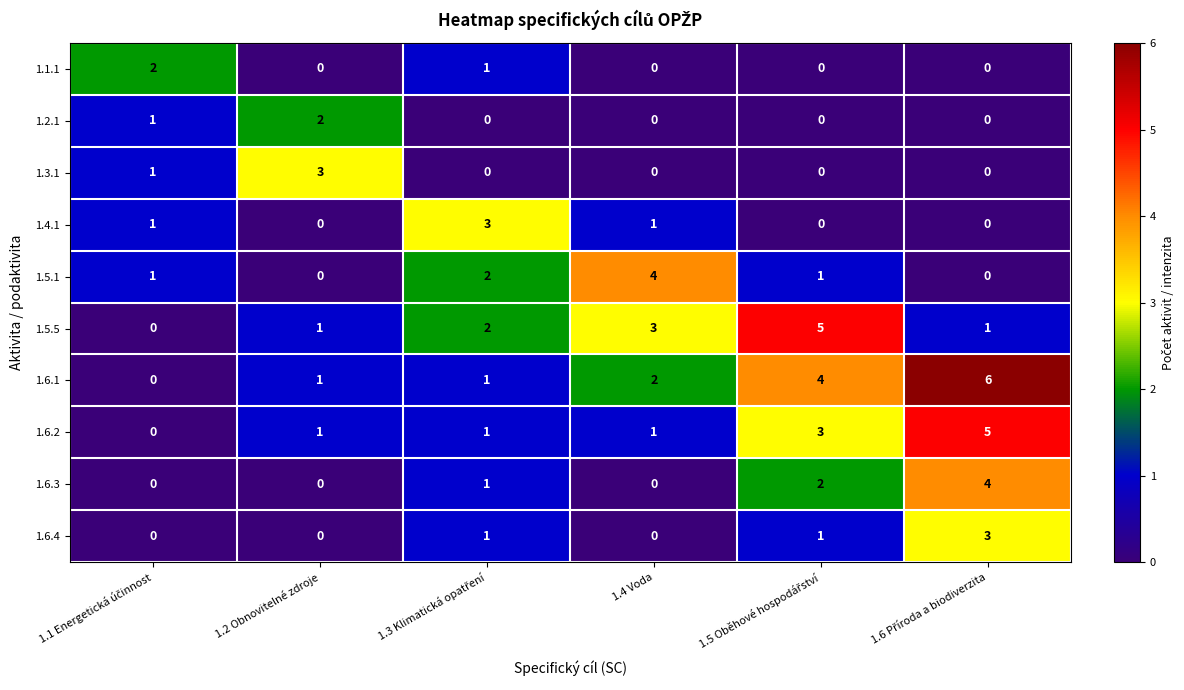

The 1.2.1 series shows 2 at 1.2 Obnovitelné zdroje. True or false?

True